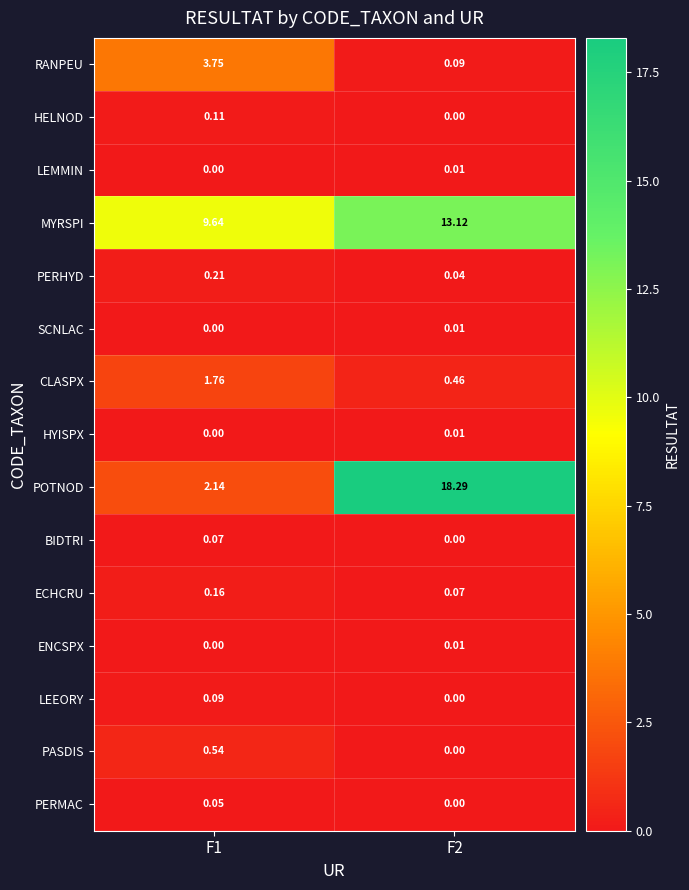

Is the value of ECHCRU at F1 greater than the value of CLASPX at F1?

No